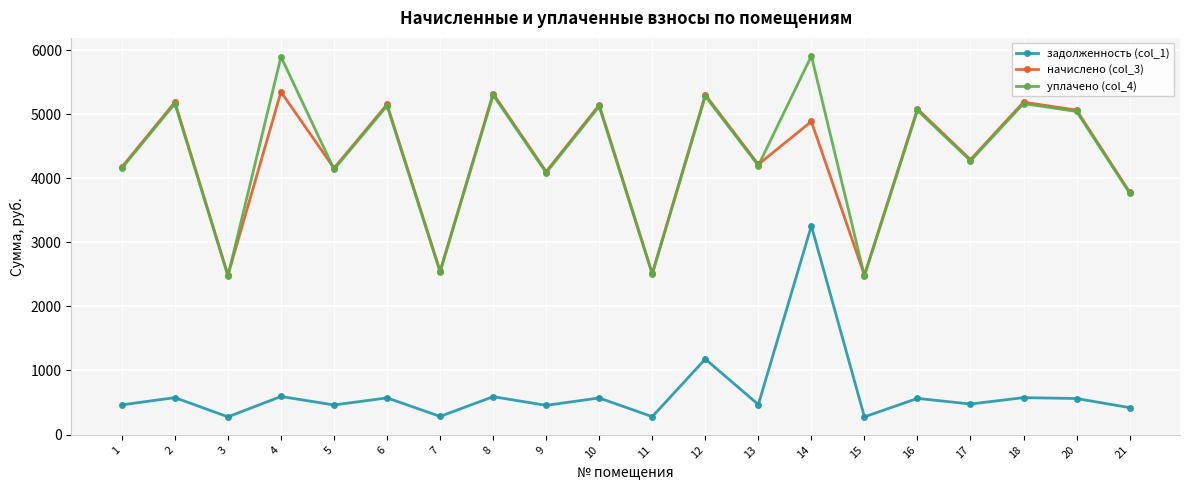

List the series in order of their peak value, lowest first.

задолженность (col_1), начислено (col_3), уплачено (col_4)